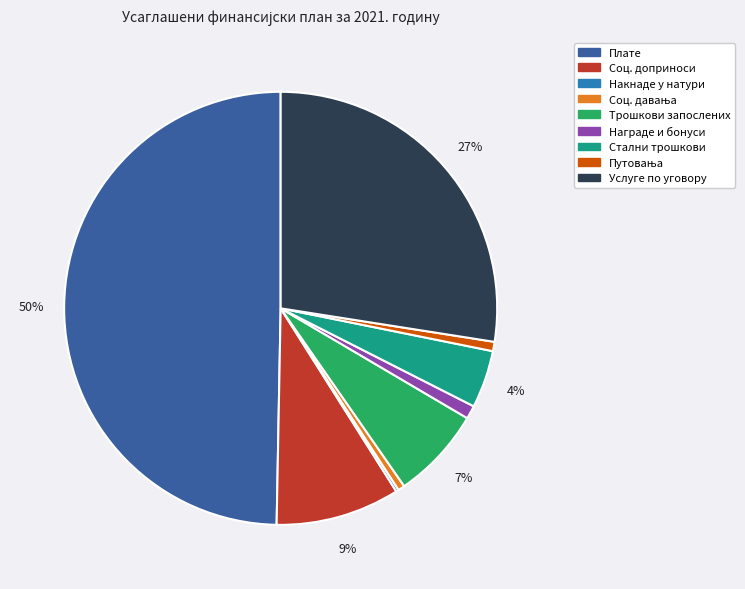

What is the largest slice in the pie chart?

Плате, додаци и накнаде запослених